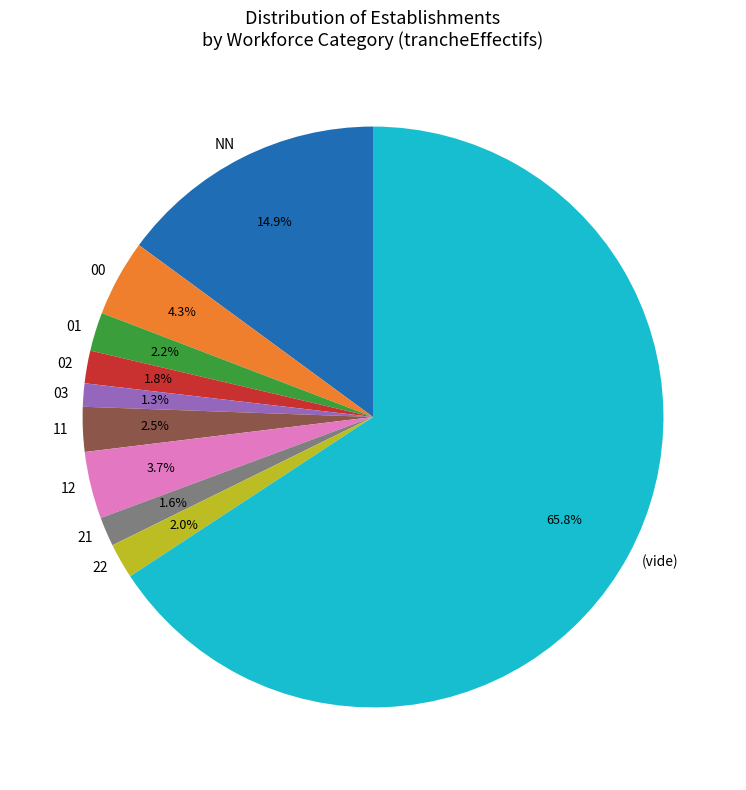

What percentage do 00 and NN together represent?

19.2%